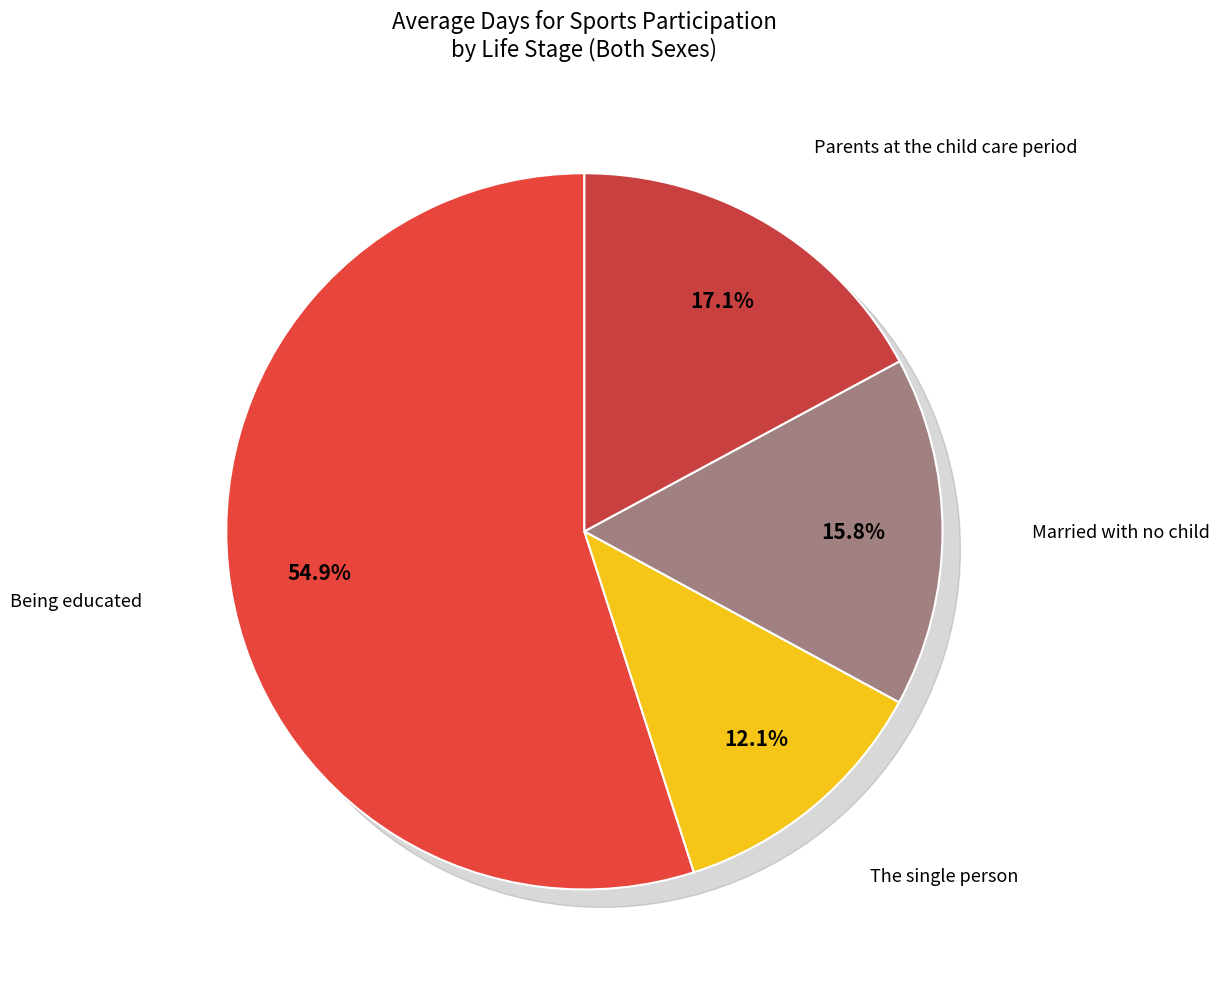

Count the number of slices in the pie.

4